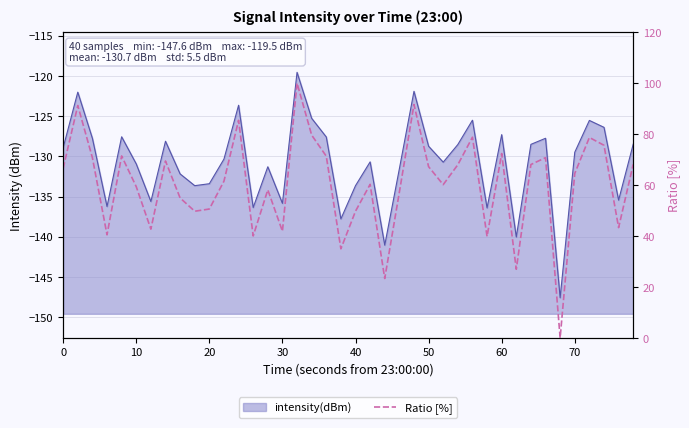

Reading right to left, what are all the values shown in this chart?

68.1	43.3	75.6	78.7	64.5	0.0	70.7	68.0	26.9	72.3	39.8	78.8	68.0	60.1	67.2	91.6	57.2	23.3	60.3	49.7	35.0	71.3	79.6	100.0	41.9	58.1	40.0	85.4	61.5	50.6	49.7	54.9	69.4	42.7	59.3	71.4	40.5	70.7	91.2	66.6